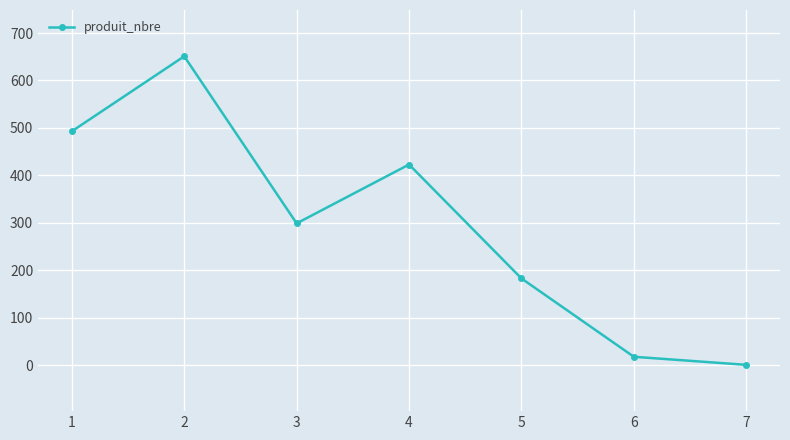

Is it true that the value at 5 is 183?

True